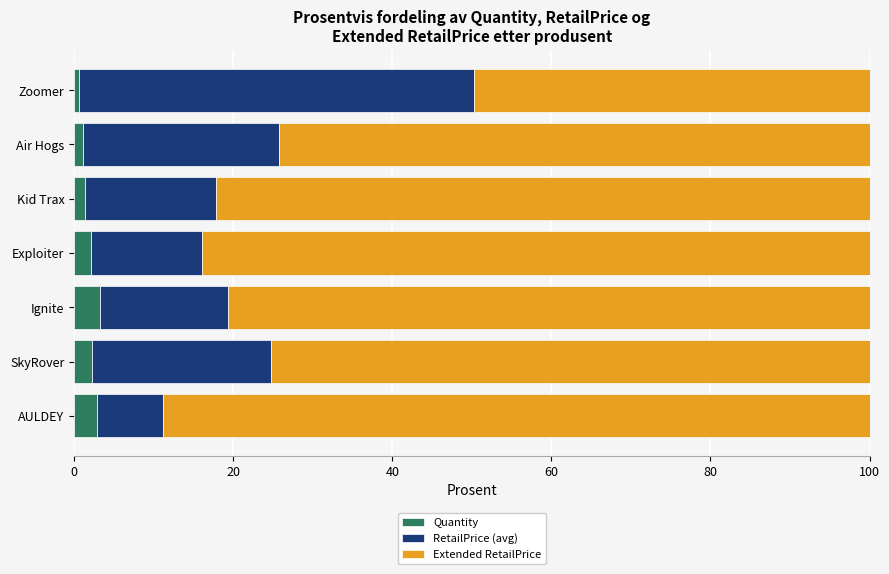

What is the sum of all Quantity values?

13.4